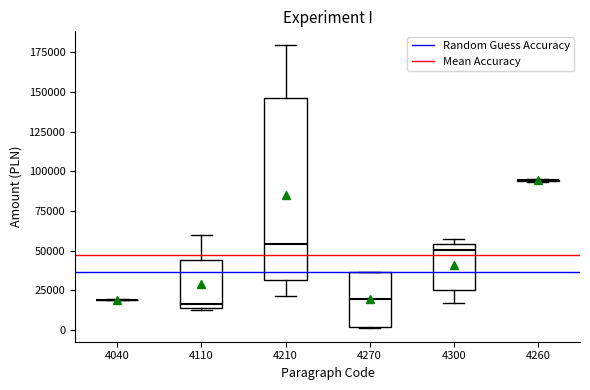

Reading left to right, read every box against the y-axis: the position of its median line, the range the box covers, and the ends of its whiskers. The values are not printed on the chart, so give them approximately, as read against the axis.

4040: box collapsed to a line at 20000, whiskers 20000 to 20000
4110: median 15000 (just above the box's lower edge), box 15000 to 45000, whiskers 15000 to 60000
4210: median 55000, box 30000 to 145000, whiskers 20000 to 180000
4270: median 20000, box 0 to 35000, whiskers 0 to 35000
4300: median 50000, box 25000 to 55000, whiskers 15000 to 55000 (just above the box's upper edge)
4260: box collapsed to a line at 95000, whiskers 95000 to 95000